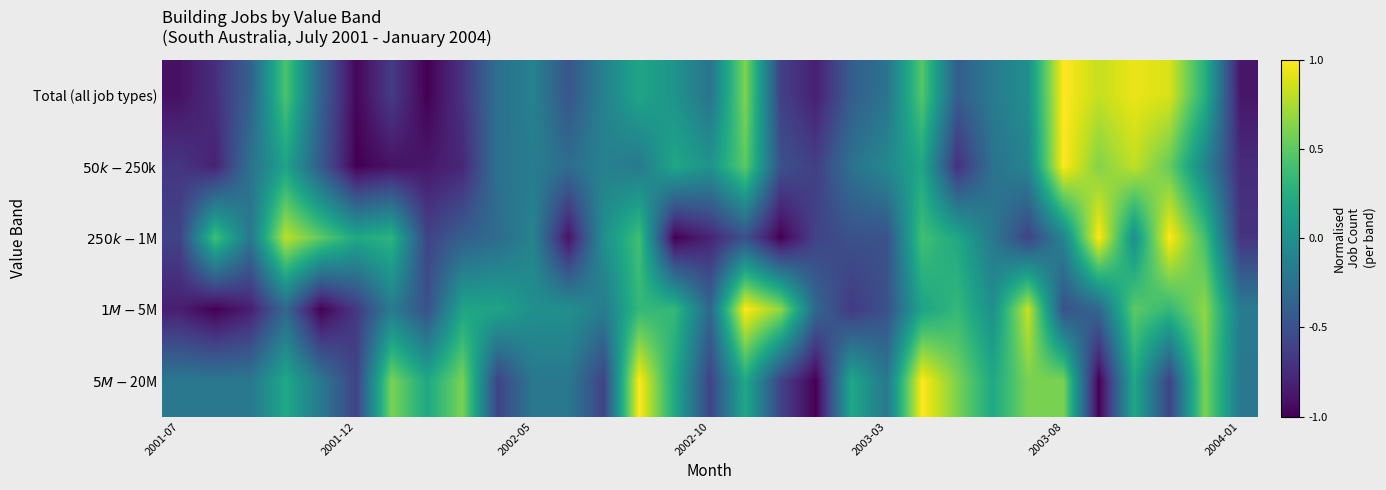

Reading right to left, list all the values displayed in this chart.

Total (all job types): -0.9	0.3	0.9	0.9	0.8	1.0	0.0	-0.2	-0.4	0.5	-0.2	-0.4	-0.8	-0.6	0.6	-0.2	0.0	0.2	-0.1	-0.5	-0.1	-0.3	-0.7	-1.0	-0.6	-1.0	-0.4	0.4	-0.4	-0.7	-0.9
$50k-$250k: -0.8	-0.1	0.5	0.8	0.6	1.0	-0.1	-0.2	-0.7	0.2	-0.1	-0.2	-0.6	-0.5	0.5	0.0	0.2	-0.2	-0.1	-0.3	-0.2	-0.2	-0.8	-0.9	-0.9	-1.0	-0.4	0.2	-0.2	-0.8	-0.7
$250k-$1M: -0.7	0.4	1.0	0.0	1.0	-0.1	-0.6	-0.2	0.2	0.4	-0.5	-0.5	-0.6	-1.0	-0.5	-0.8	-1.0	0.4	0.0	-0.9	-0.1	-0.3	-0.4	-0.6	0.3	0.2	0.5	0.8	-0.2	0.4	-0.6
$1M-$5M: -0.2	0.7	0.3	0.5	-0.3	-0.5	0.8	0.0	0.3	0.2	-0.5	-0.7	-0.3	0.7	1.0	-0.3	0.3	0.3	-0.2	0.0	0.0	0.2	0.2	-0.5	-0.2	-0.7	-1.0	-0.3	-0.8	-1.0	-0.8
$5M-$20M: -0.2	0.6	-0.6	0.2	-1.0	0.6	0.6	0.2	0.6	1.0	-0.2	0.2	-1.0	-0.6	0.2	-0.6	0.2	1.0	-0.6	-0.2	-0.2	-0.6	0.6	0.2	0.6	-0.6	-0.2	0.2	-0.2	-0.2	-0.2